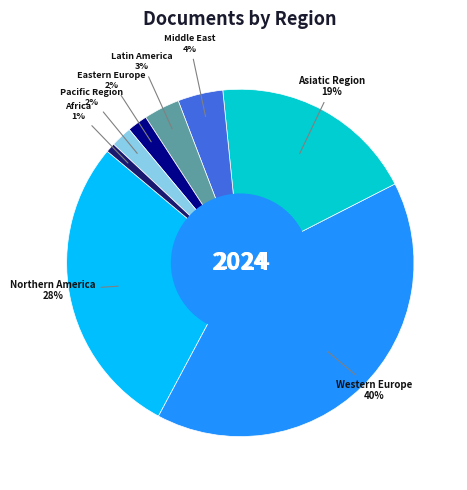

Is there any slice that represents more than half of the pie?

No